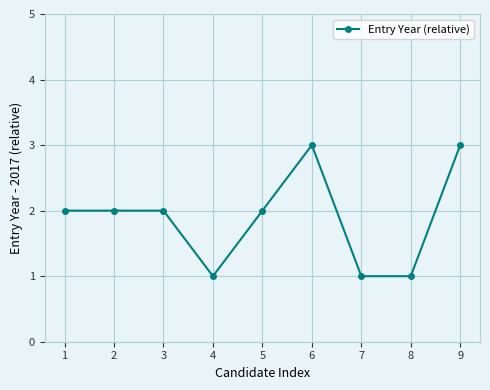

Between 8 and 2, which is larger?

2